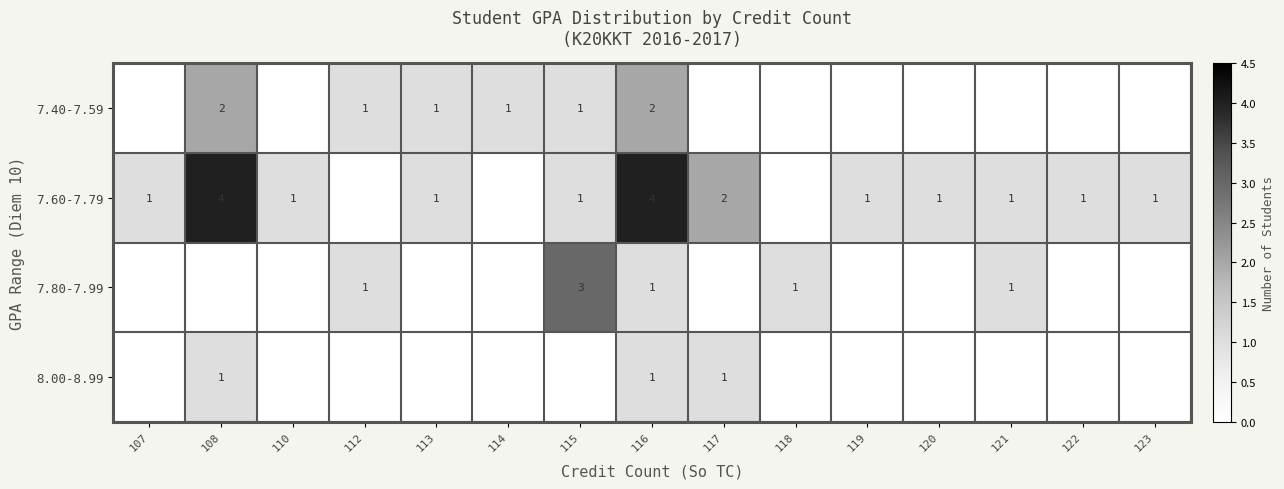

The value of 7.80-7.99 at 118 is 1. True or false?

True